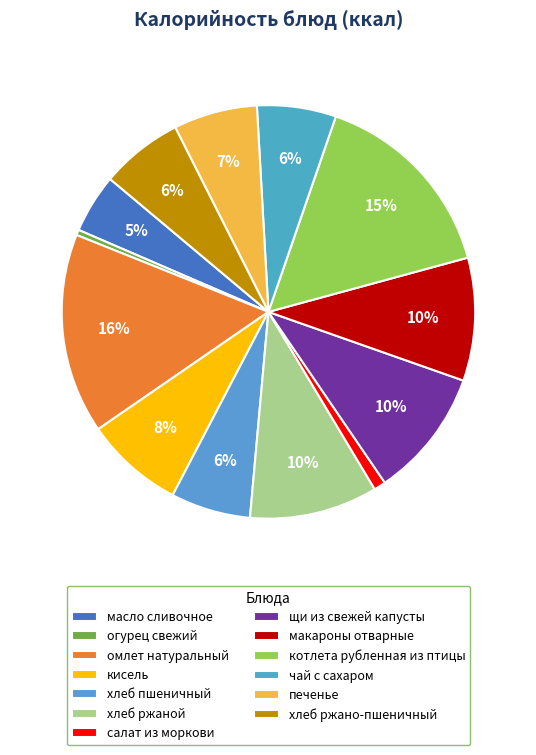

To the nearest percent, what is the difference between the largest and smallest slice percentages?

15%